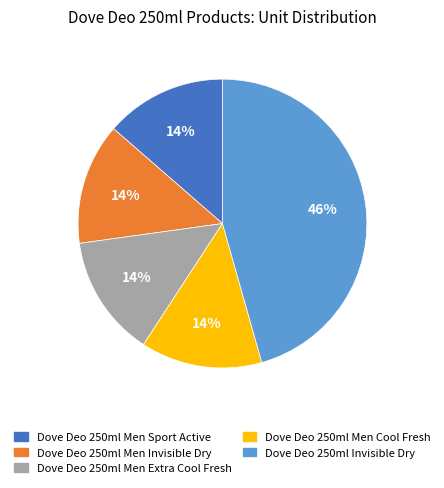

To the nearest percent, what is the average slice percentage?

20%